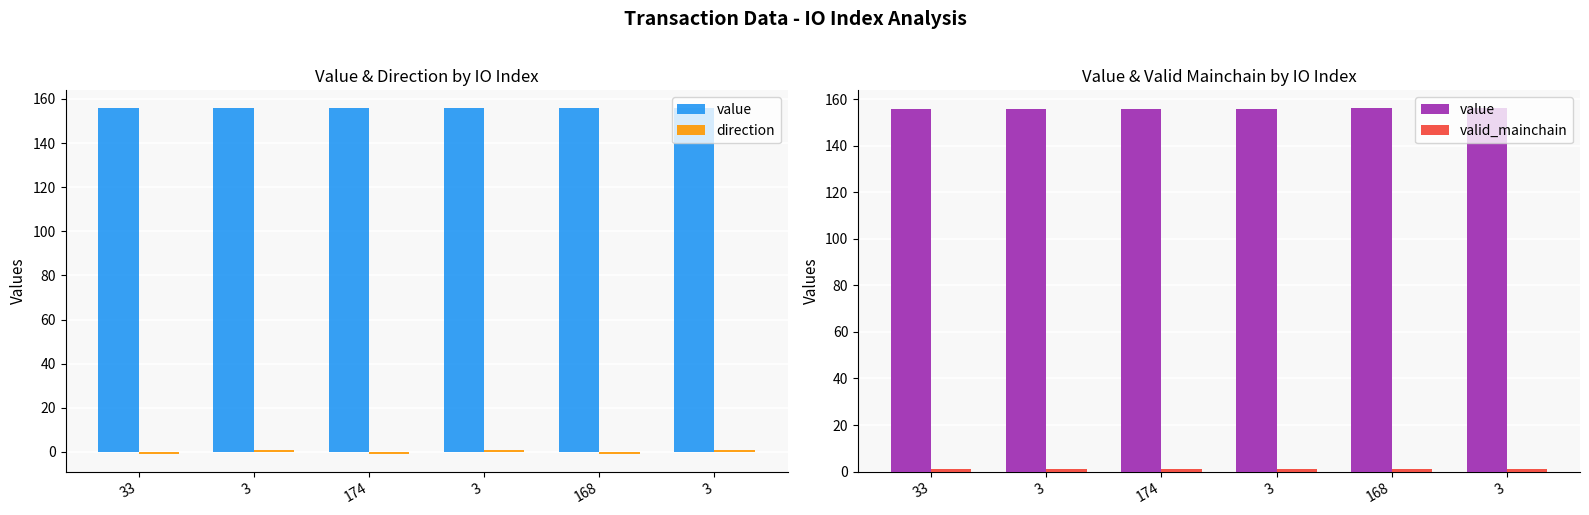

Rank the categories by direction value from lowest to highest.

33, 174, 168, 3, 3, 3